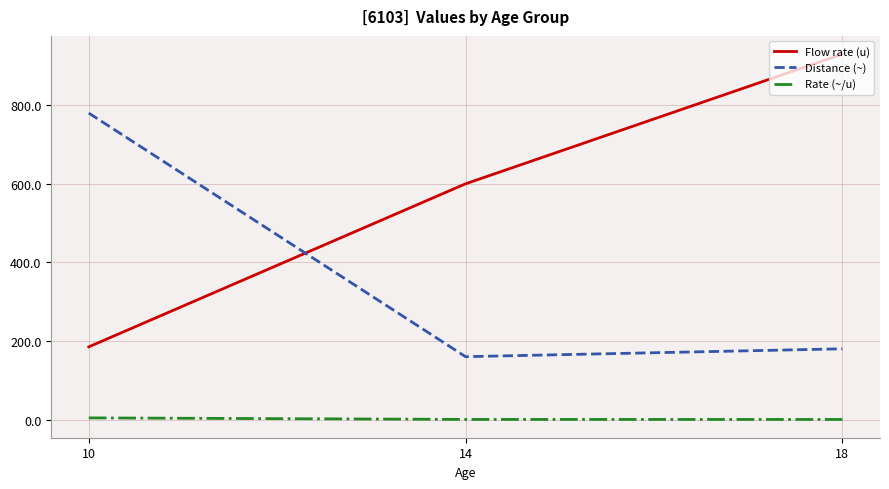

What is the average value of the Distance (~) series?

373.3